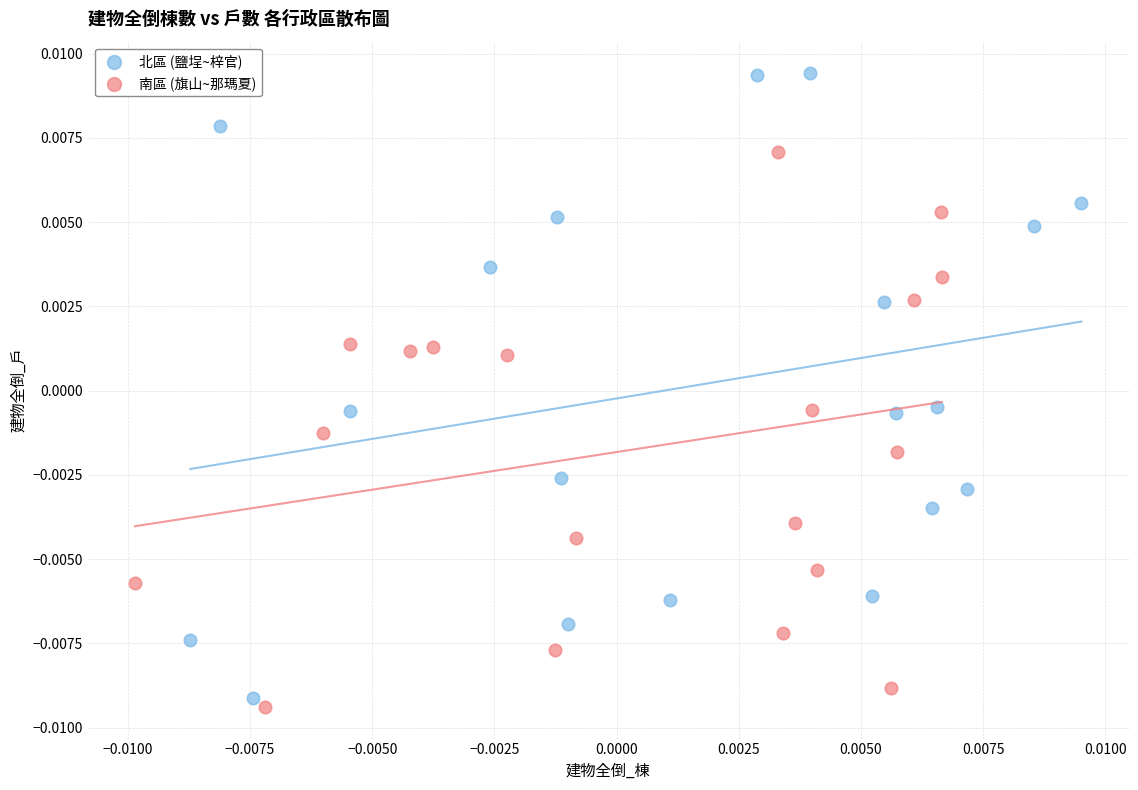

Which series has the widest spread of Y values?

北區 (鹽埕~梓官)